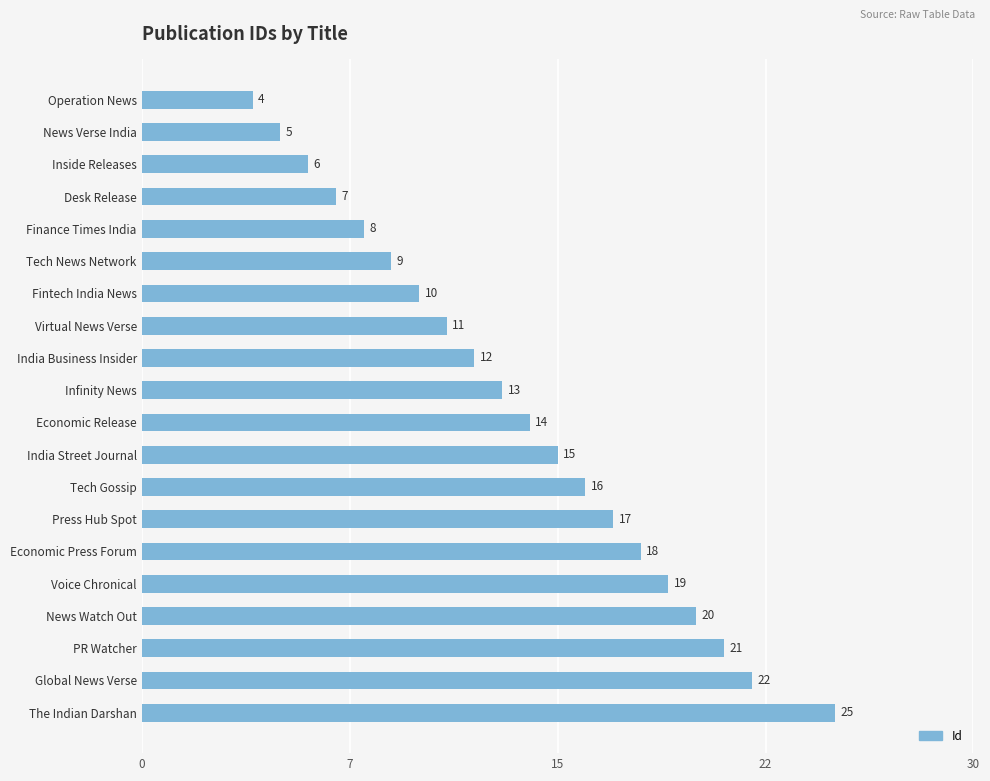

Are the bars horizontal?

Yes